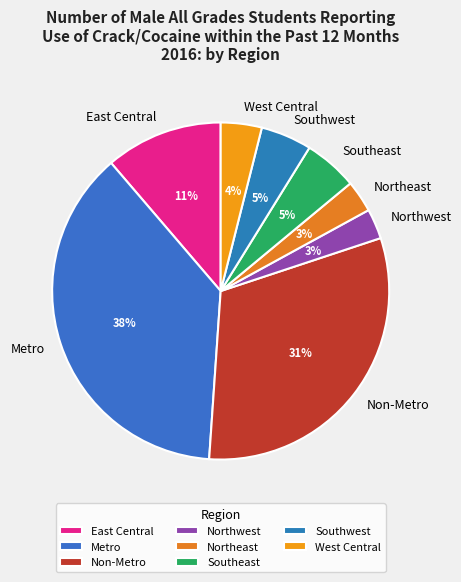

Do East Central and Southwest together represent more than half of the pie?

No